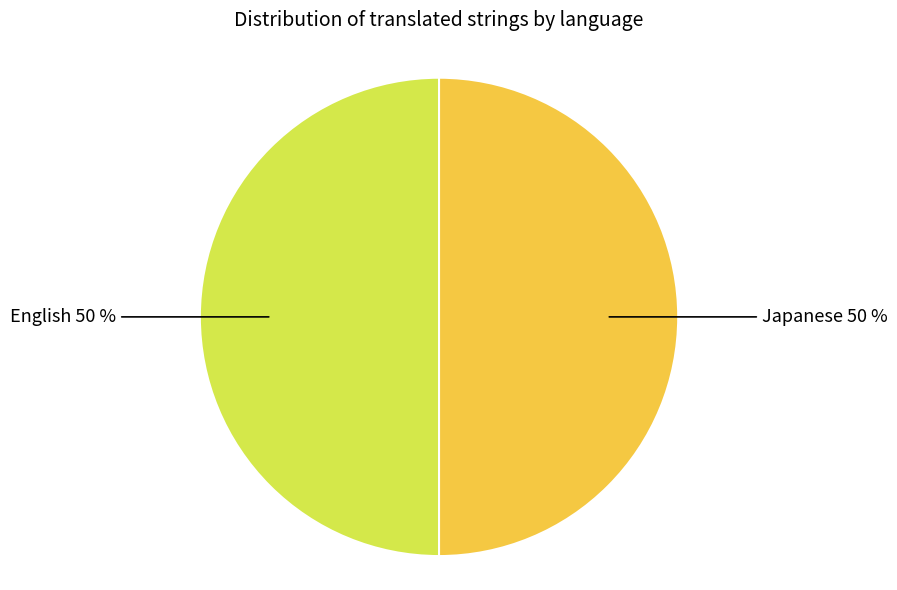

To the nearest percent, what is the average slice percentage?

50%